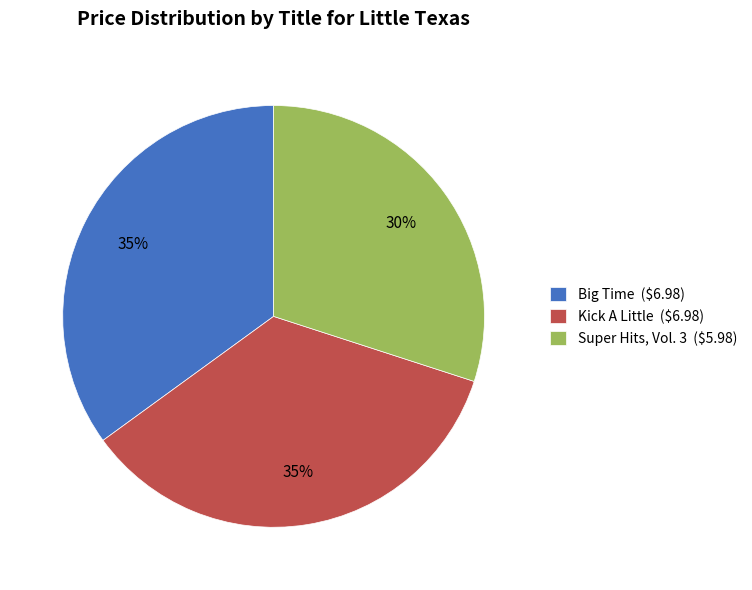

Count the number of slices in the pie.

3